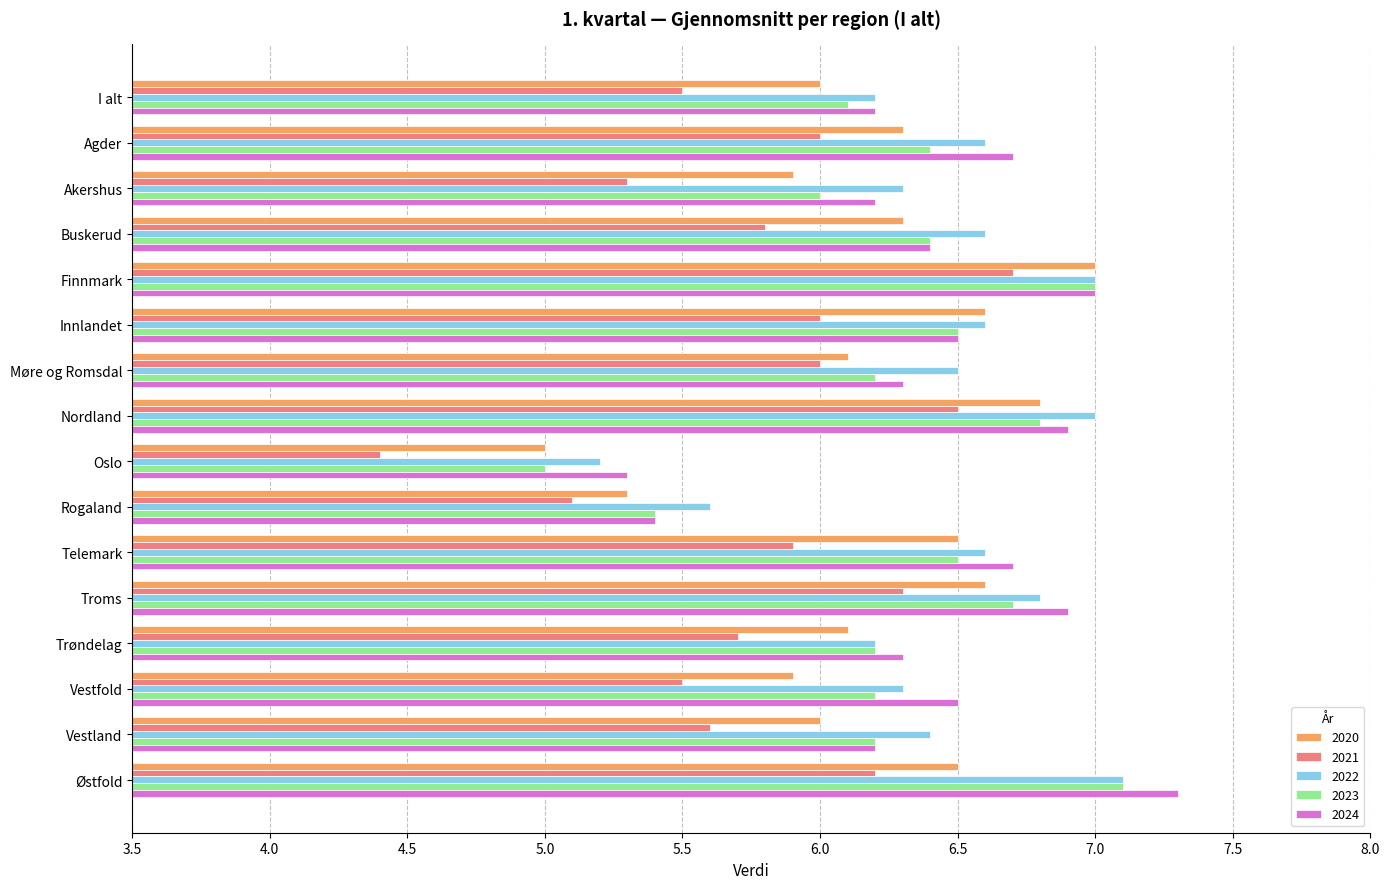

How many data points in 2024 are above 6?

14